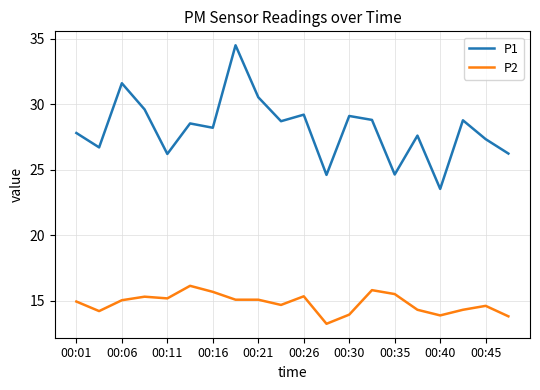

Which series has the largest total across all categories?

P1